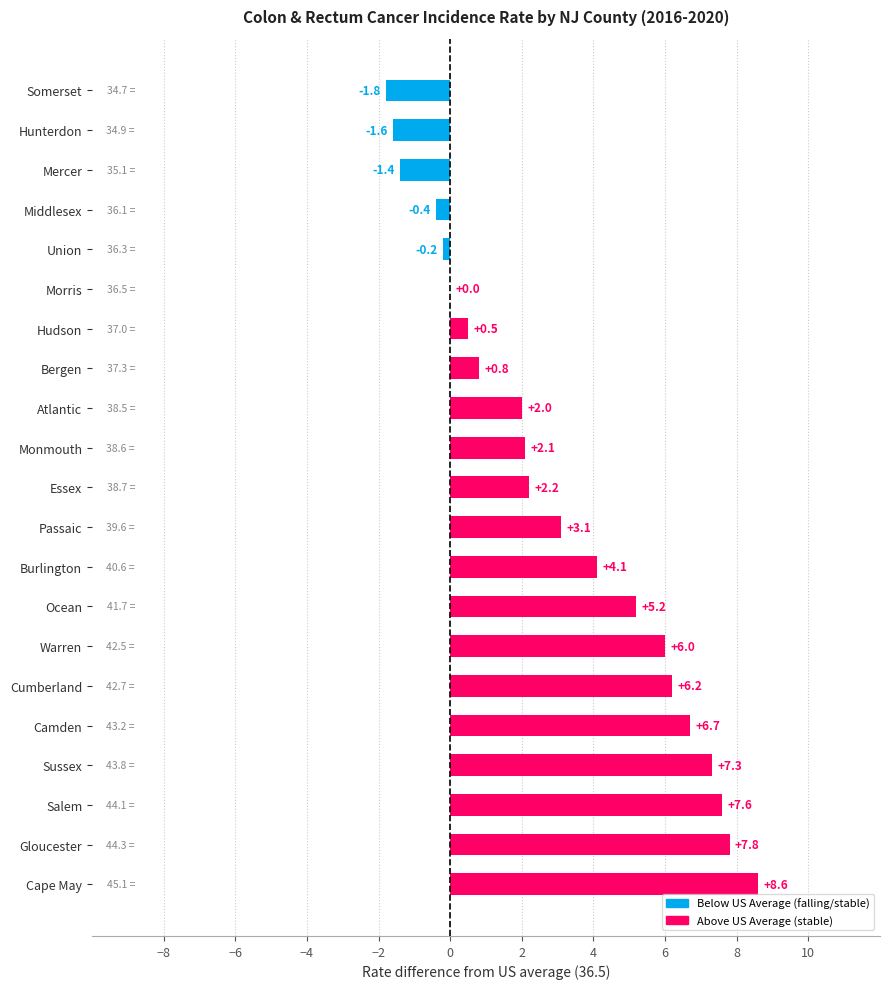

Is it true that the value at Hunterdon is -2.4?

False